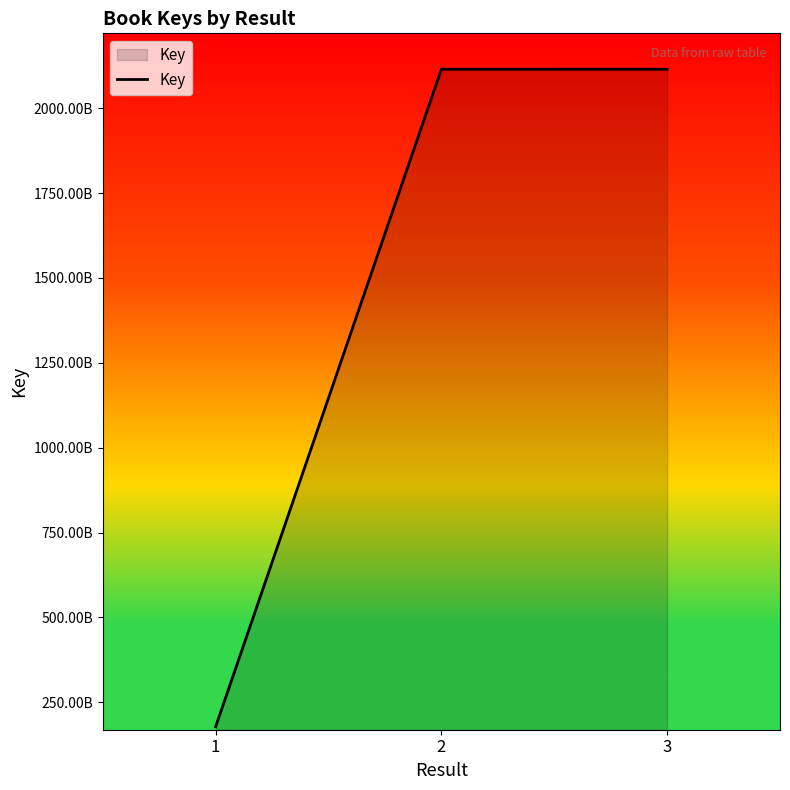

What is the sum of the values at 1 and 3?

2293106412